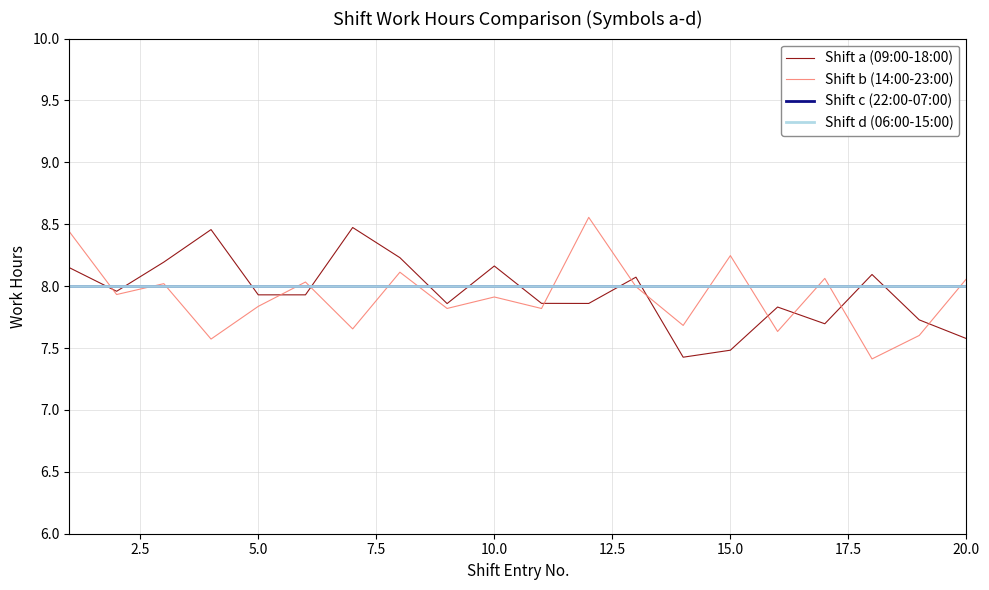

What is the lowest value of the Shift a (09:00-18:00) series?

7.4